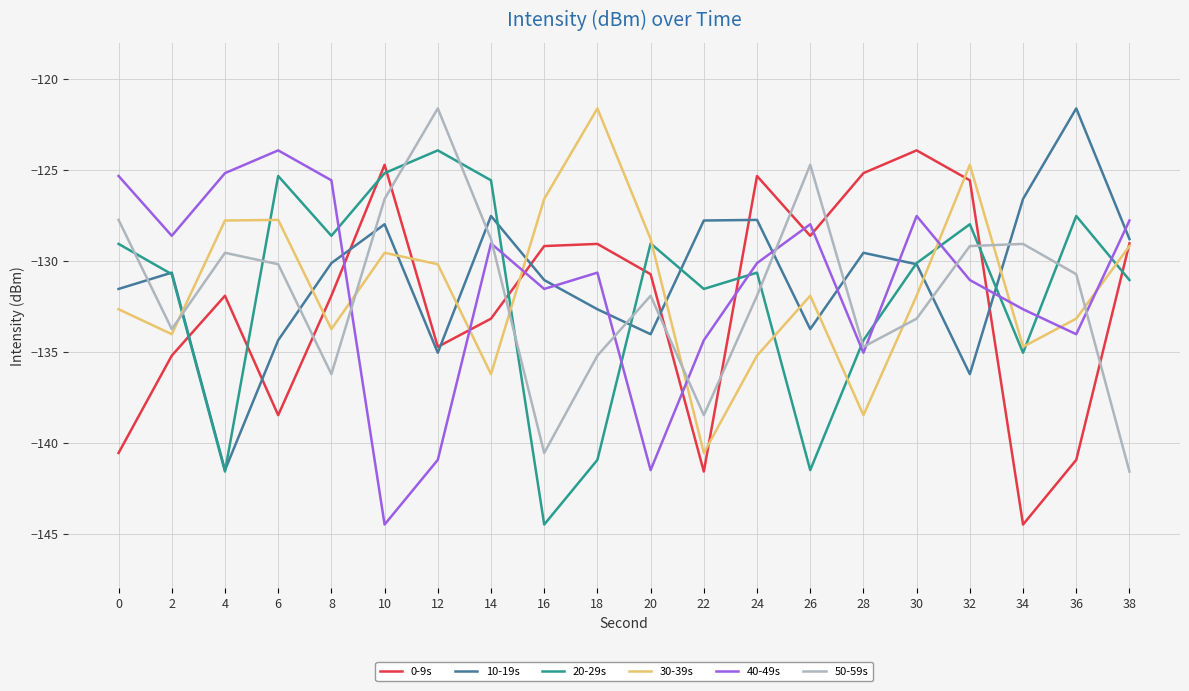

How many intersections are there between 40-49s and 30-39s?

8